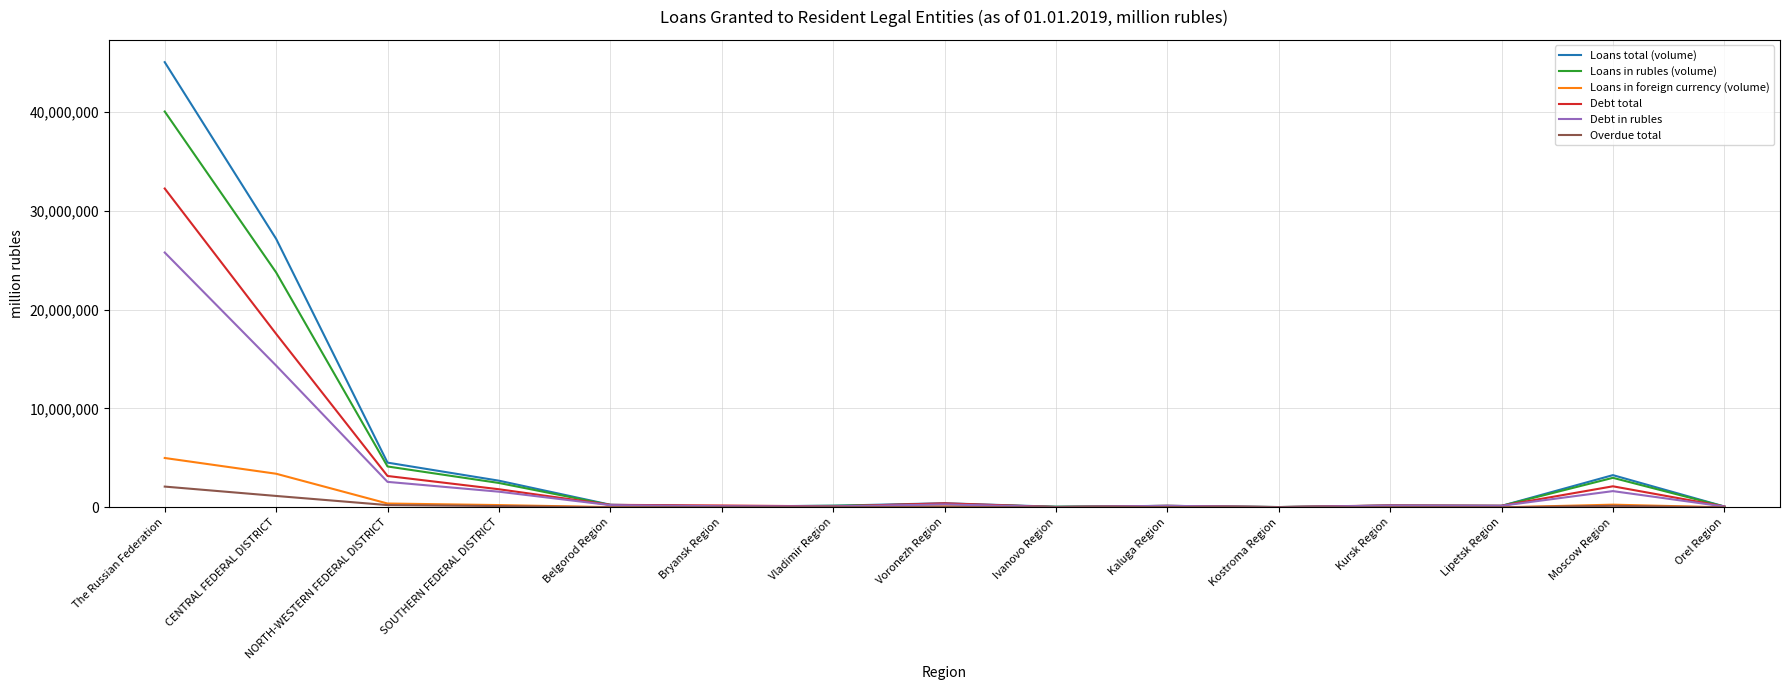

Which series has the widest spread of values?

Loans total (volume)